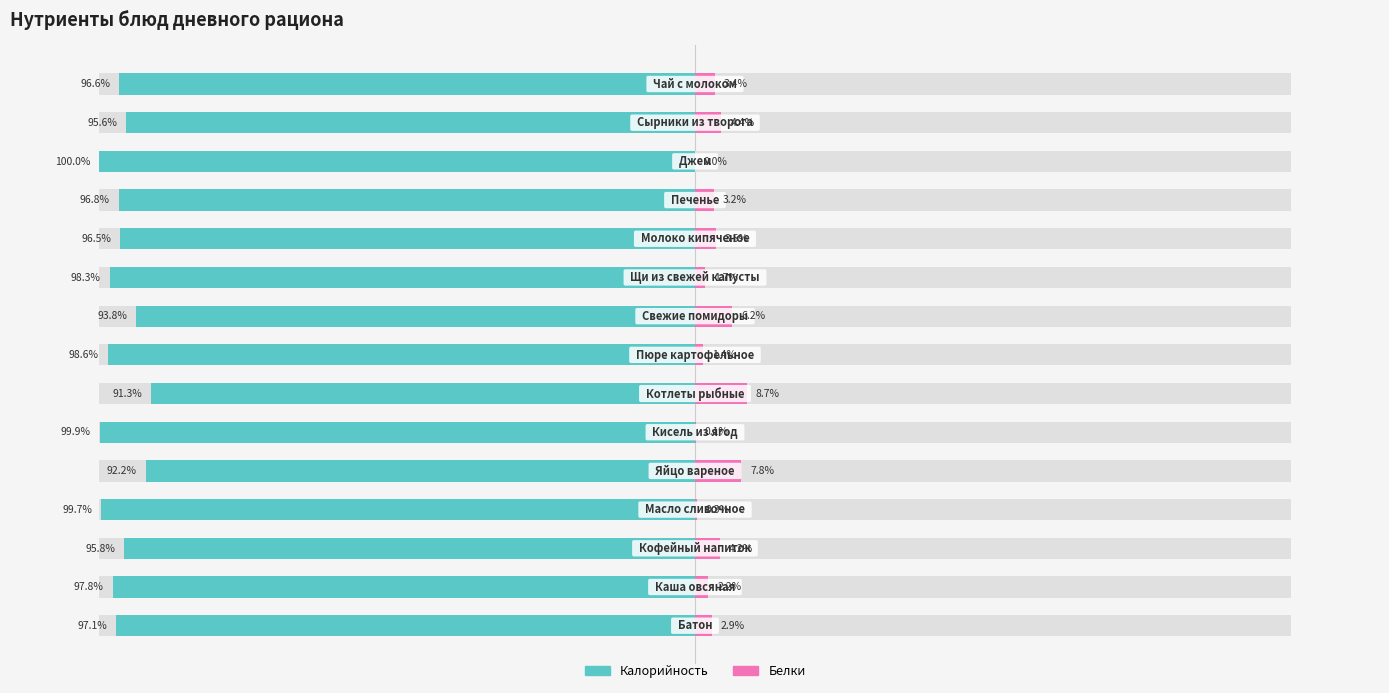

What is the value of the Белки bar at the 9th from the left?

6.2